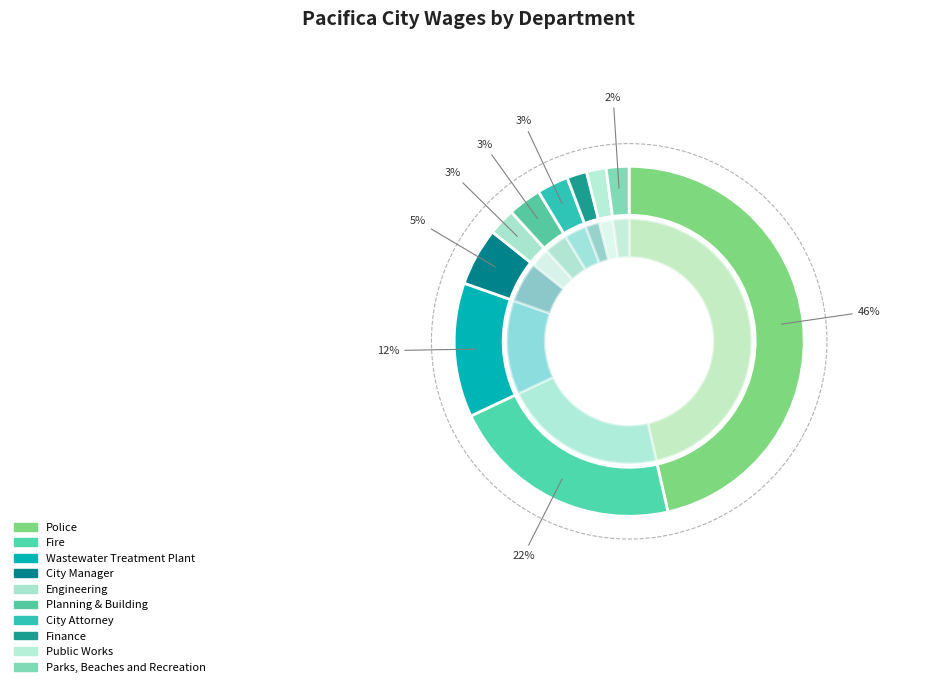

What is the largest slice in the pie chart?

Police